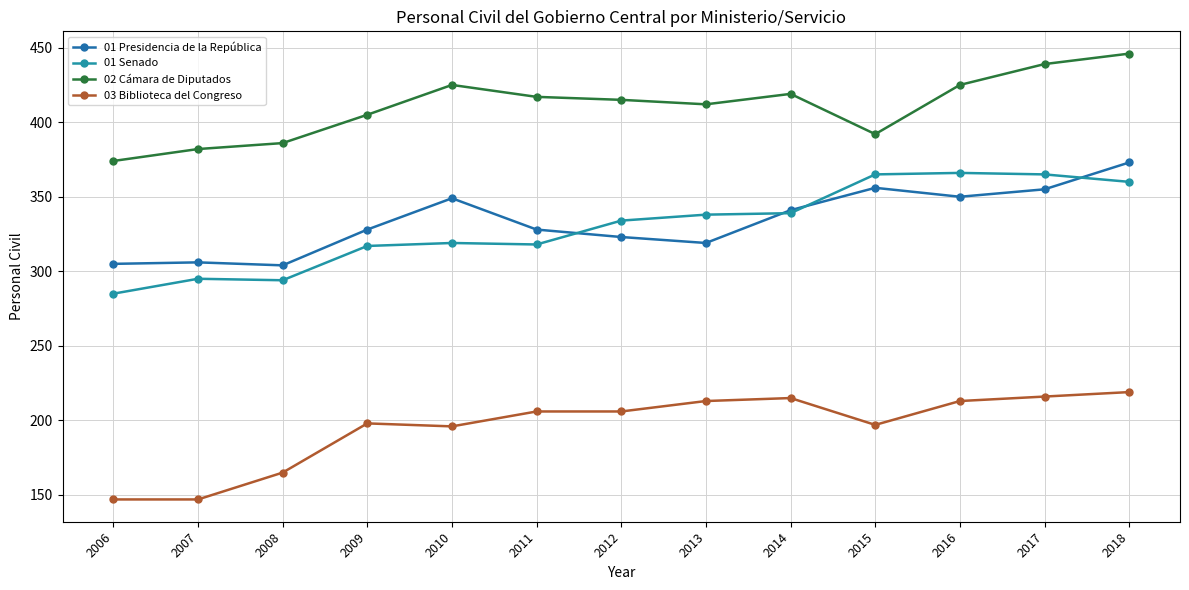

Reading right to left, list all the values displayed in this chart.

01 Presidencia de la República: 373	355	350	356	341	319	323	328	349	328	304	306	305
01 Senado: 360	365	366	365	339	338	334	318	319	317	294	295	285
02 Cámara de Diputados: 446	439	425	392	419	412	415	417	425	405	386	382	374
03 Biblioteca del Congreso: 219	216	213	197	215	213	206	206	196	198	165	147	147